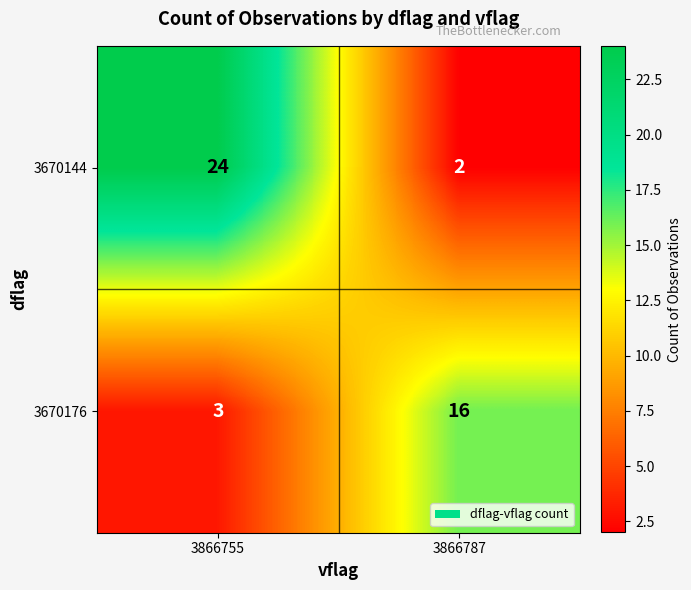

True or false: 3670176 has a value of 3 at 3866755.

True